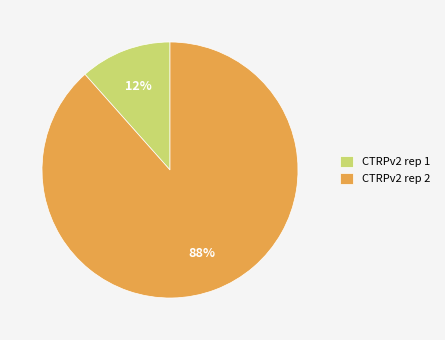

Is it true that CTRPv2 rep 1 is 1% of the pie?

False